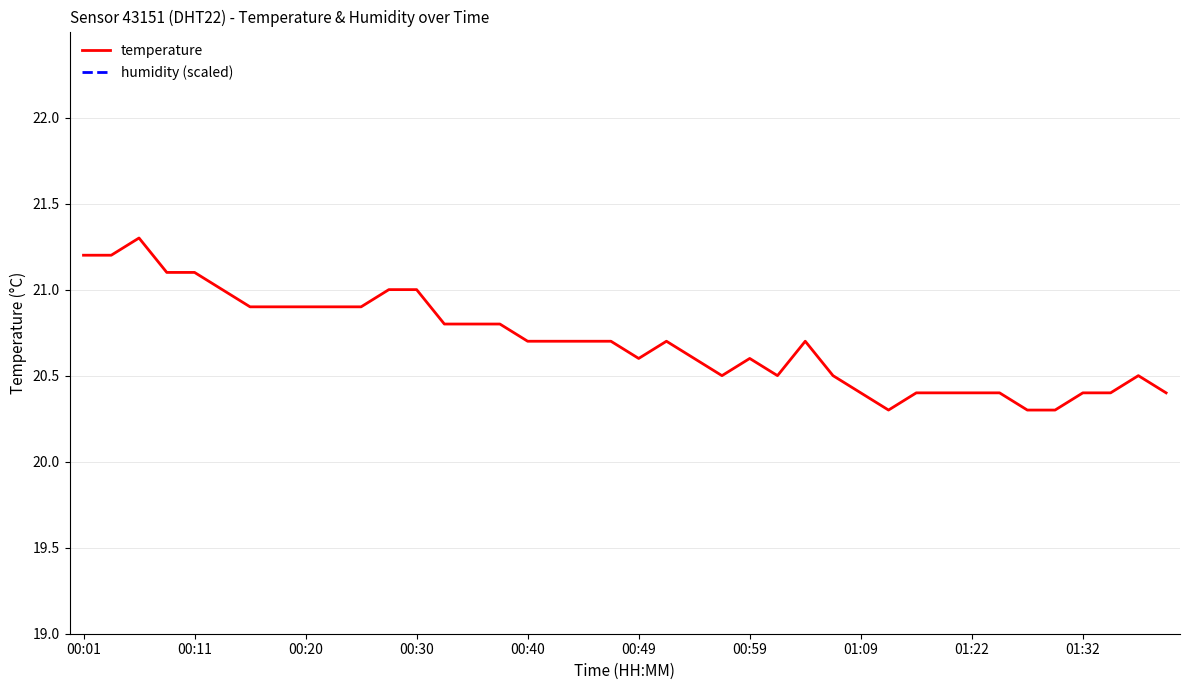

Which series has the largest total across all categories?

humidity (scaled)